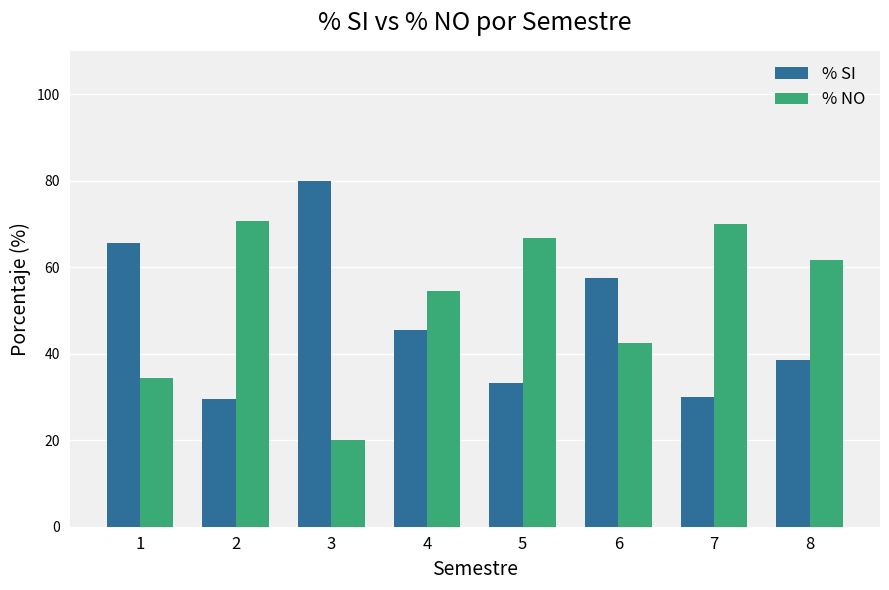

Reading left to right, transcribe all the data shown in this chart.

% SI: 65.6	29.4	80.0	45.5	33.3	57.6	30.0	38.5
% NO: 34.4	70.6	20.0	54.5	66.7	42.4	70.0	61.5